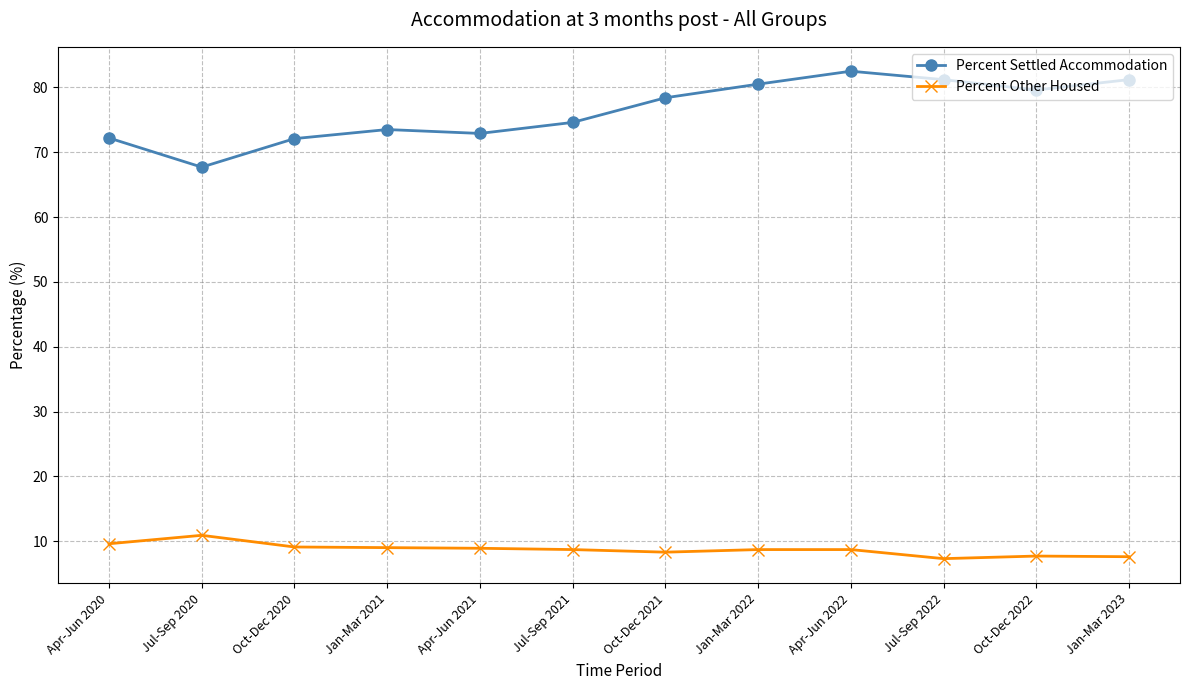

True or false: Percent Other Housed and Percent Settled Accommodation intersect in this chart.

False